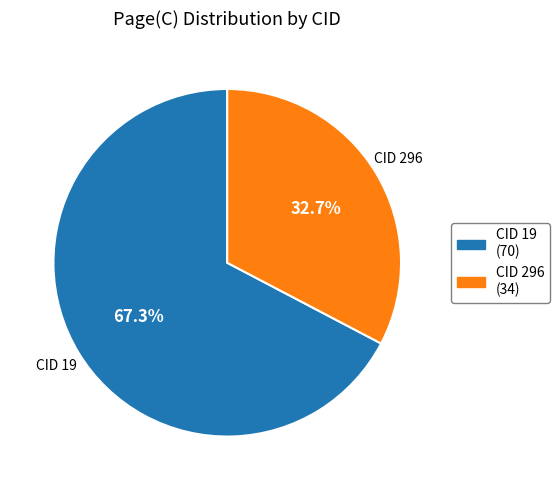

To the nearest percent, what is the difference between the largest and smallest slice percentages?

35%